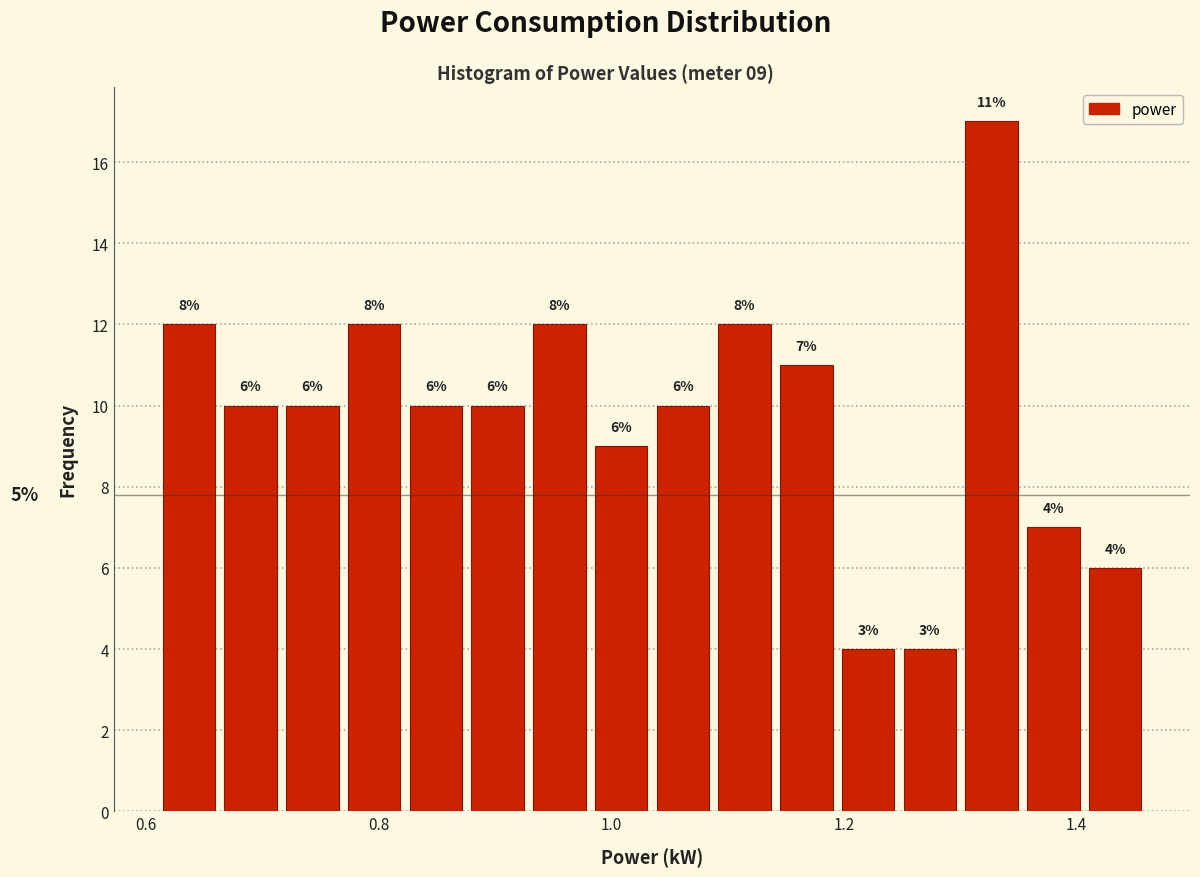

Read against the x-axis, roughly where is the centre of the tallest bar?

1.32